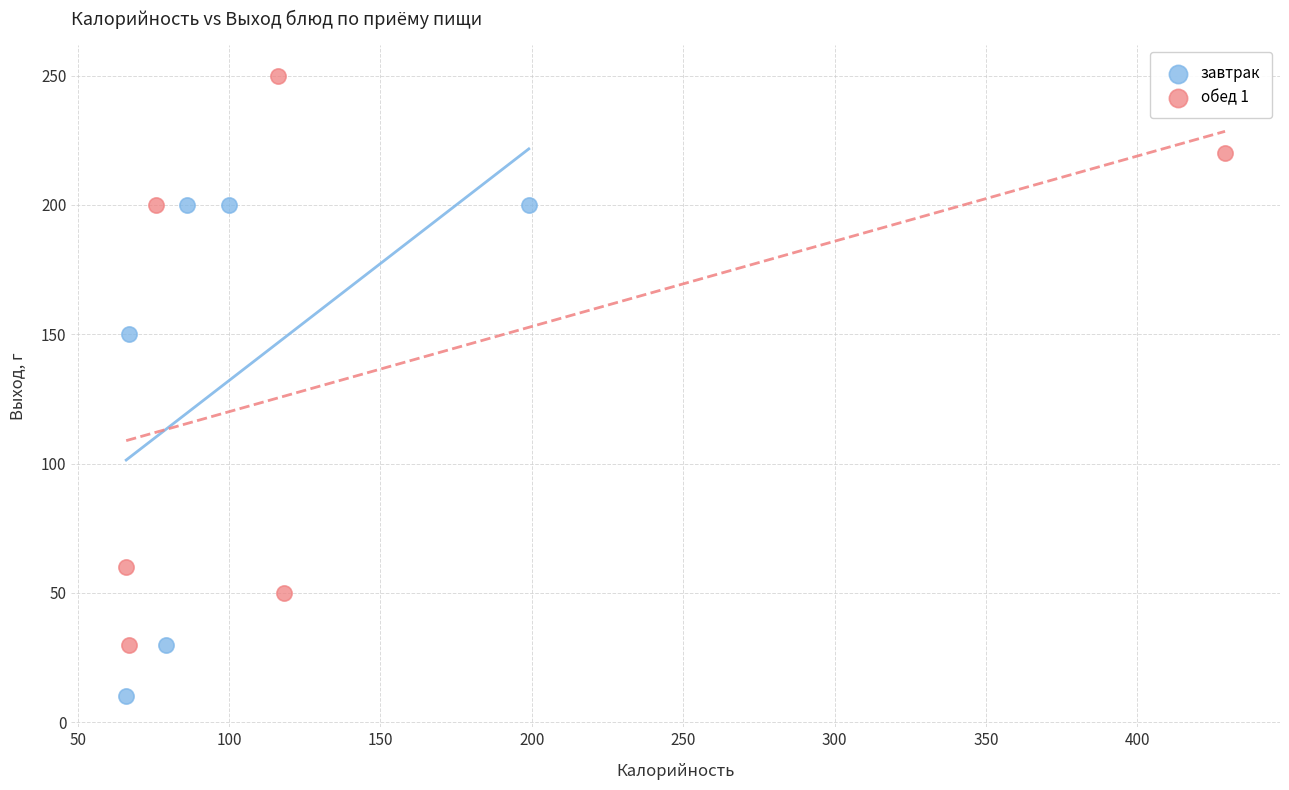

Which series reaches the minimum Y coordinate?

завтрак